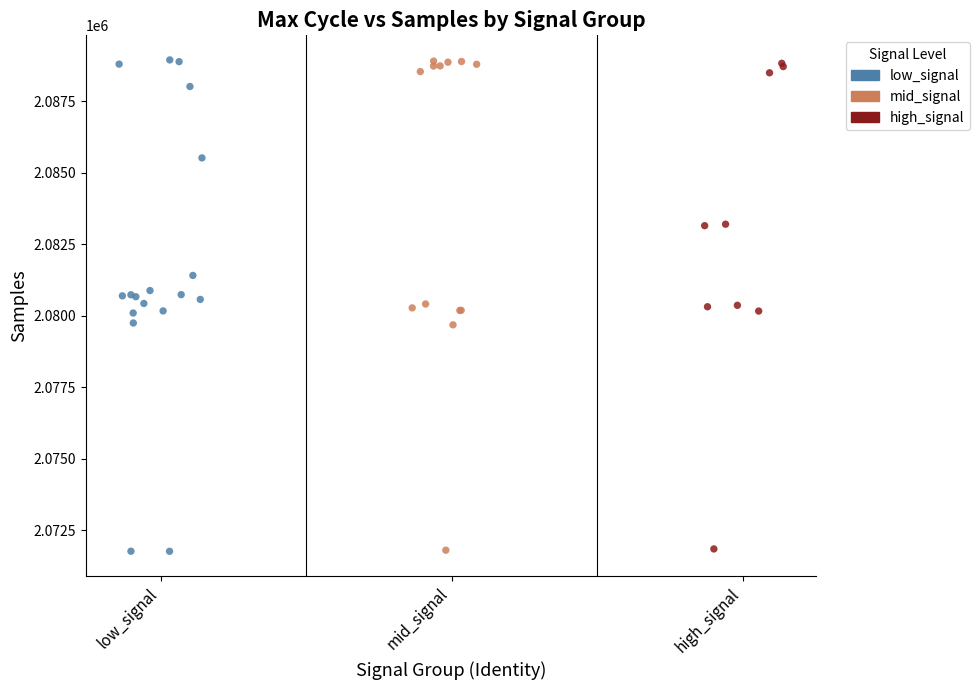

What are all the series names shown in the legend?

low_signal, mid_signal, high_signal